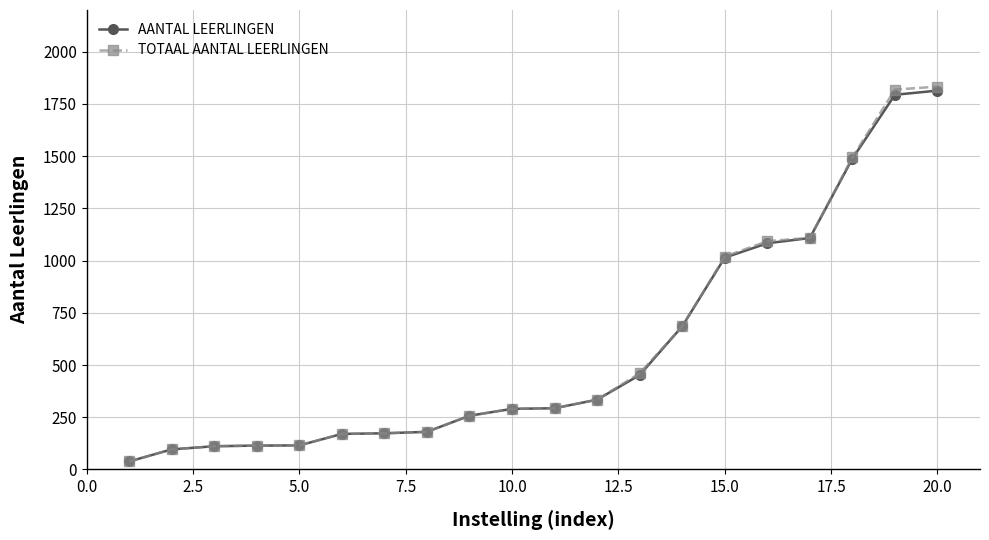

At how many categories does at least one series exceed 820?

6